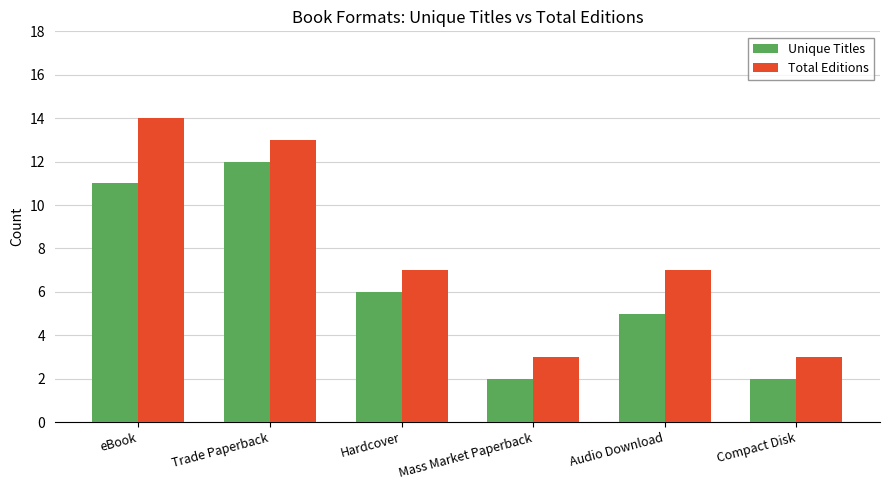

What is the approximate value of Total Editions at Audio Download?

7